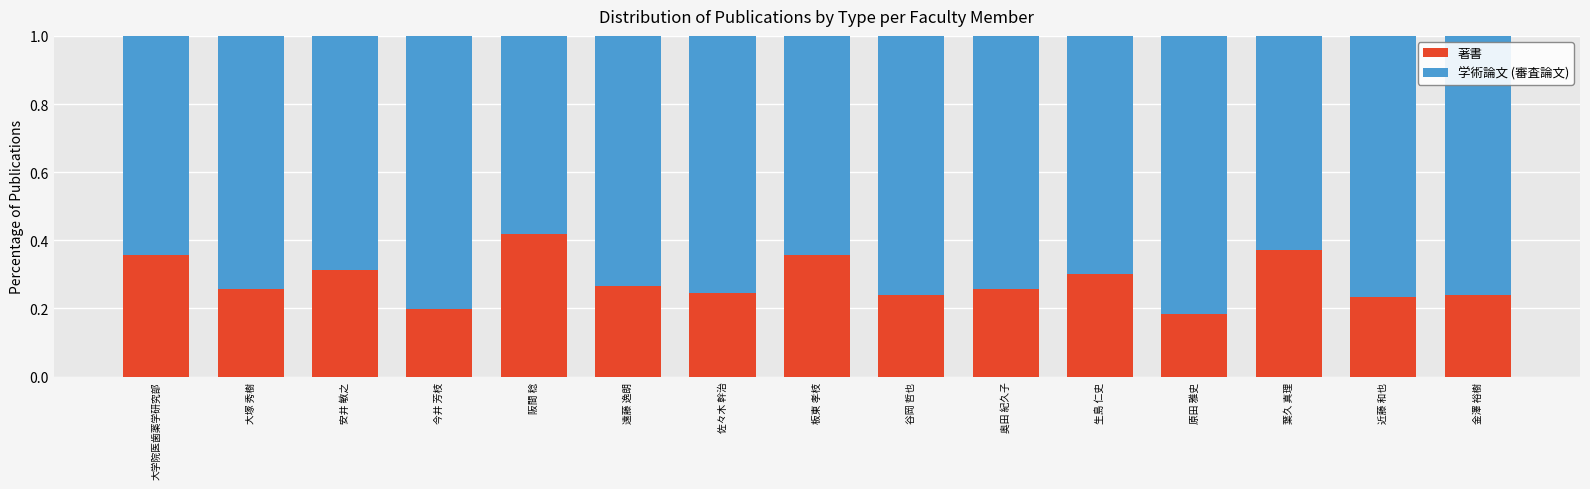

Are the bars grouped side by side (vs. stacked)?

No